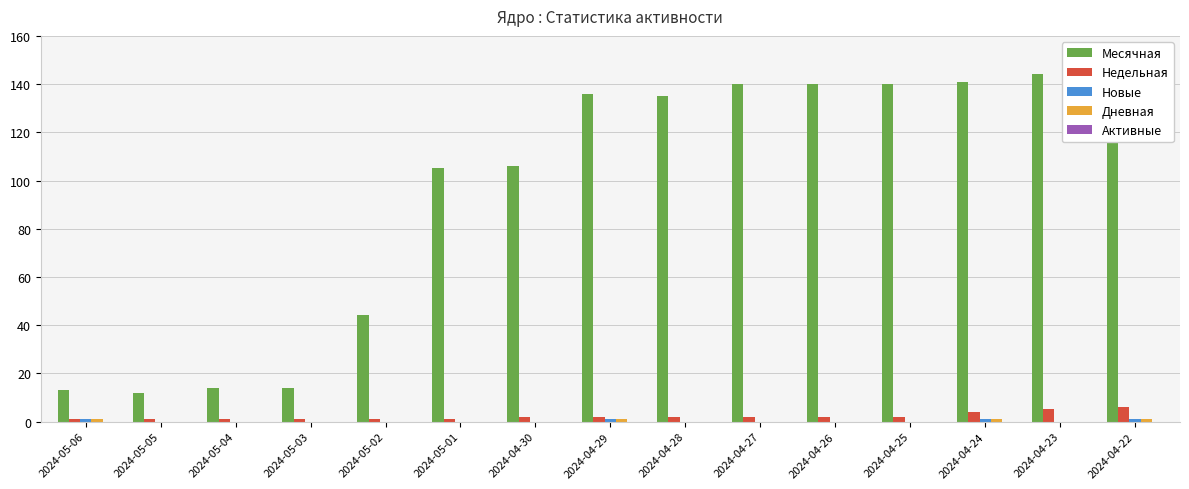

Reading left to right, list all the values displayed in this chart.

Месячная: 13	12	14	14	44	105	106	136	135	140	140	140	141	144	150
Недельная: 1	1	1	1	1	1	2	2	2	2	2	2	4	5	6
Новые: 1	0	0	0	0	0	0	1	0	0	0	0	1	0	1
Дневная: 1	0	0	0	0	0	0	1	0	0	0	0	1	0	1
Активные: 0	0	0	0	0	0	0	0	0	0	0	0	0	0	0